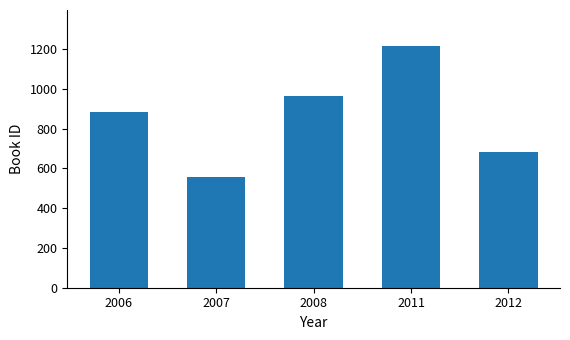

The value at 2007 is 752. True or false?

False